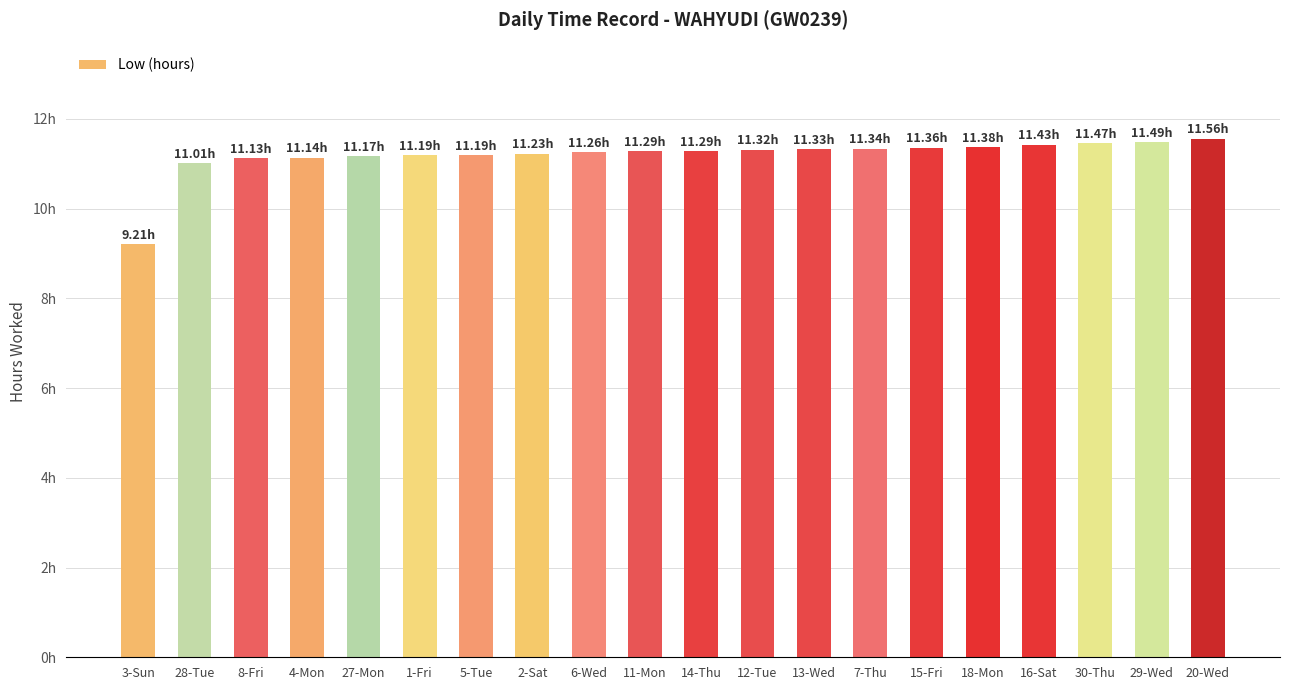

Does the chart contain any negative values?

No